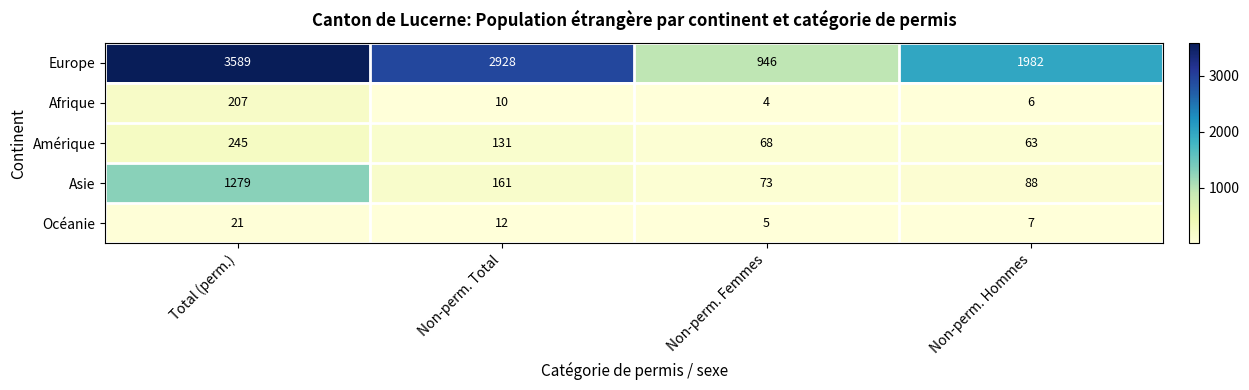

Is it true that Amérique equals 432 at Total (perm.)?

False